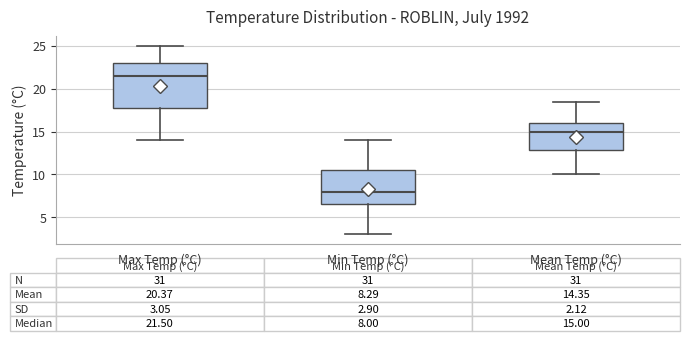

Which box's median line is the highest?

Max Temp (°C)